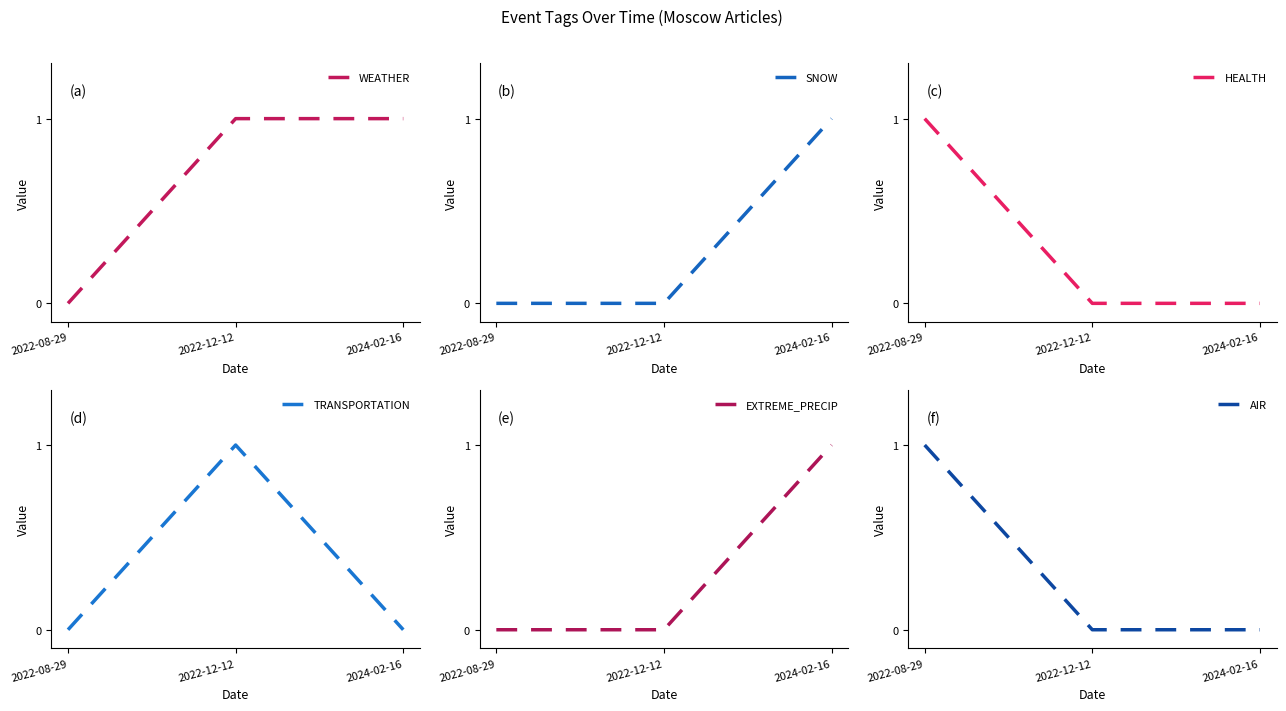

What is the label of the 3rd point from the right?

2022-08-29